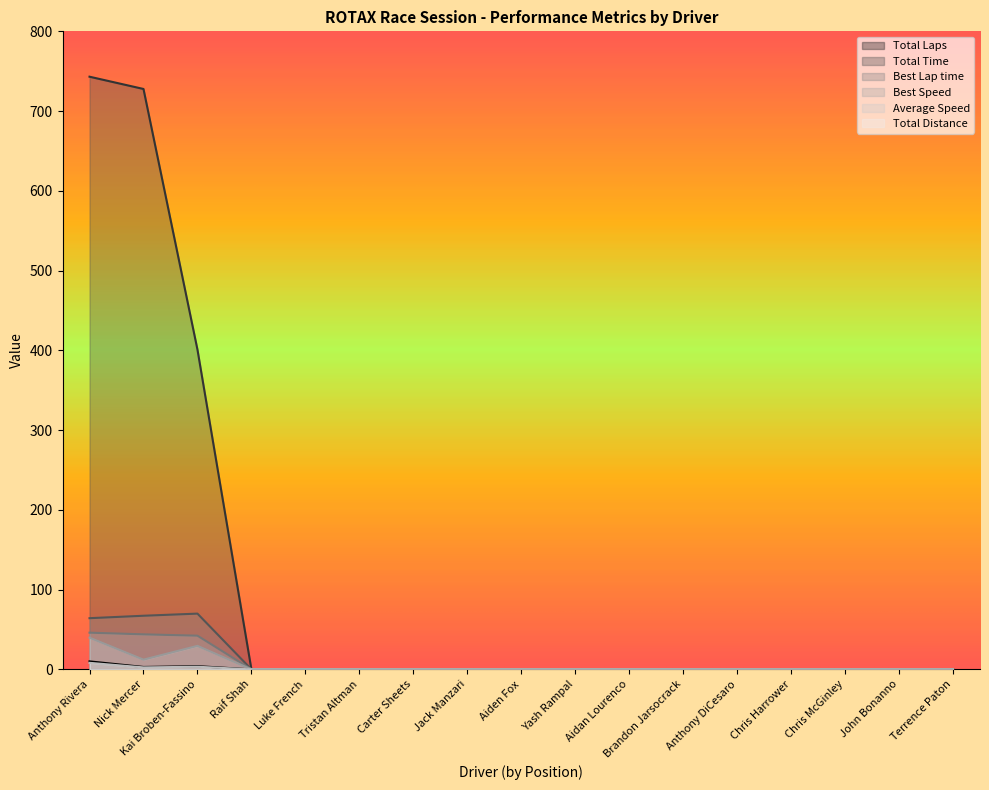

Count the number of categories in the chart.

17